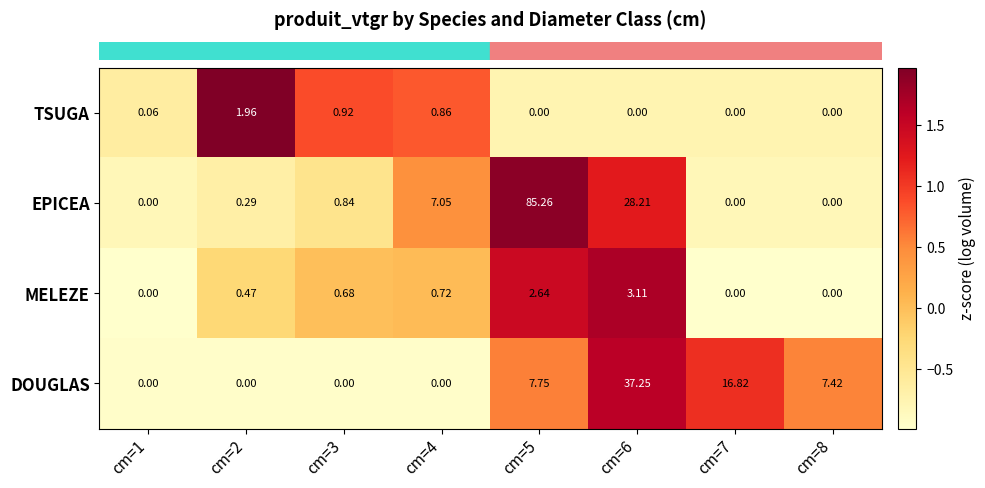

Is the value of TSUGA at cm=3 greater than the value of MELEZE at cm=2?

Yes